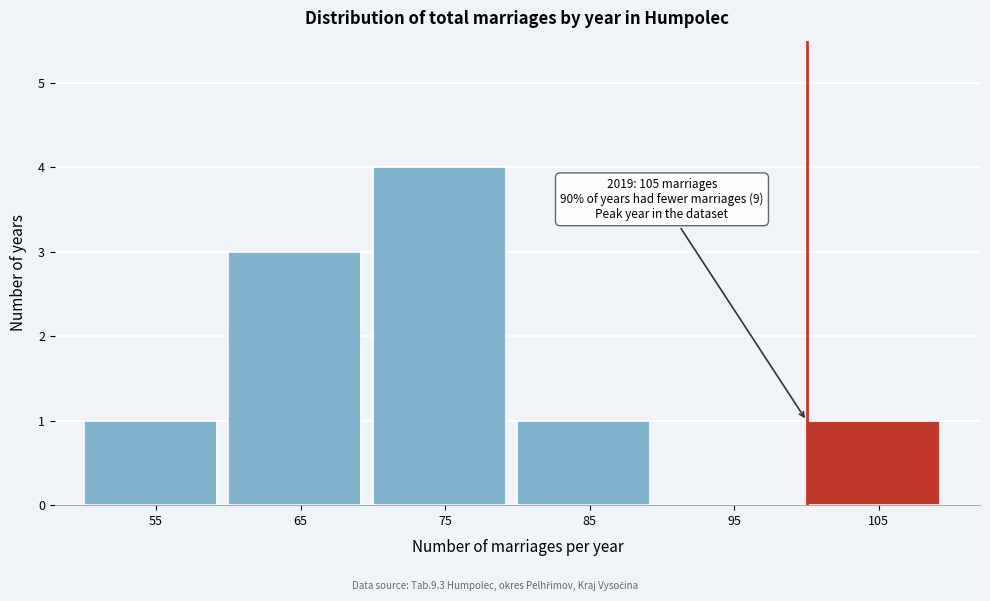

Reading left to right, list all the values displayed in this chart.

55=1	65=3	75=4	85=1	95=0	105=1